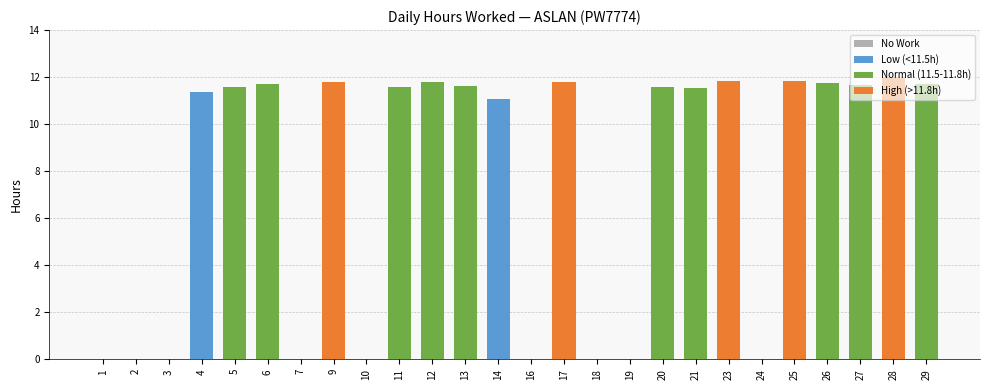

Where is the data nearest to the value 6?

14